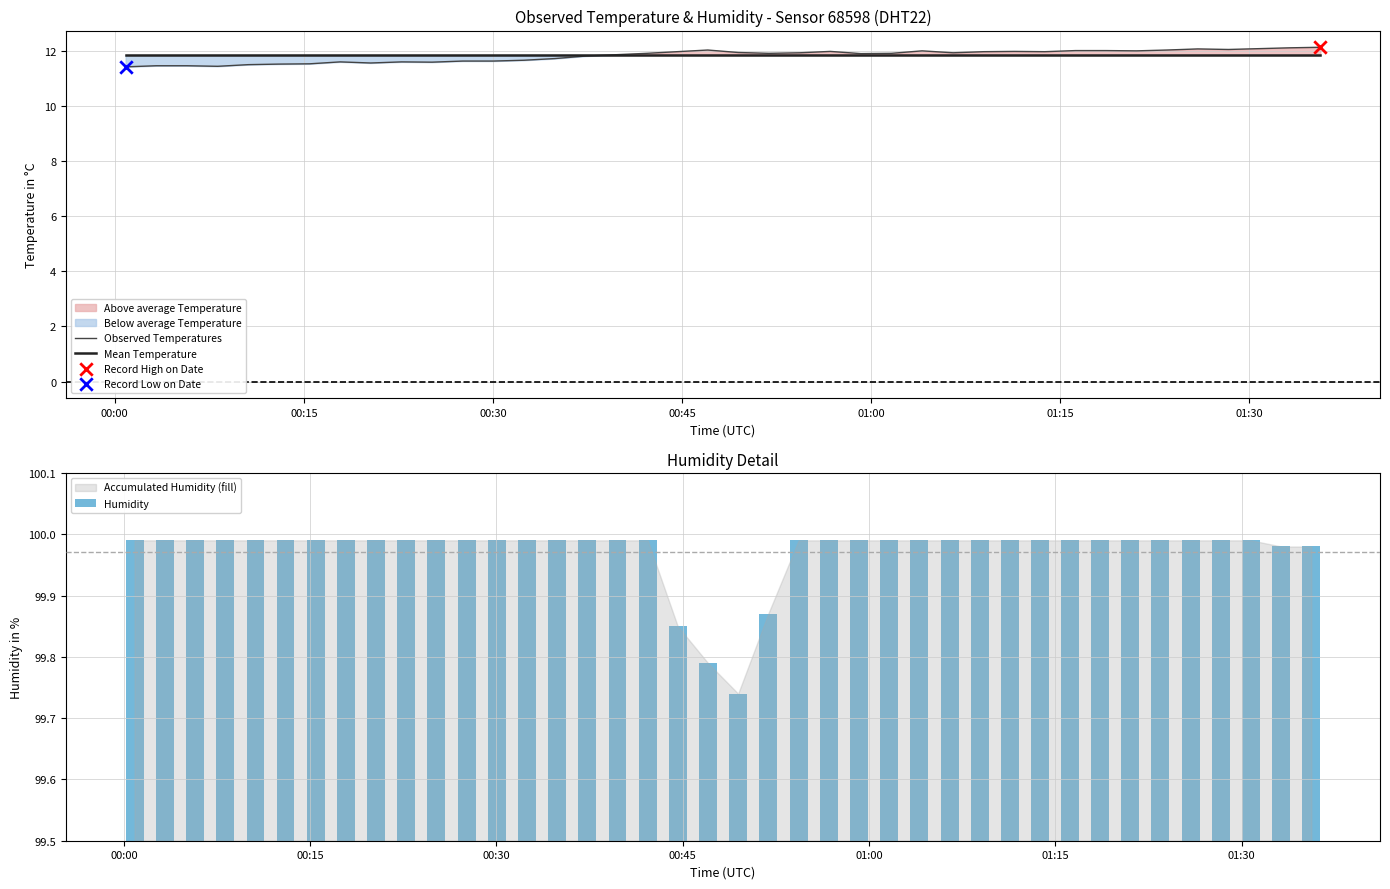

What is the minimum value for Observed Temperatures?

11.4